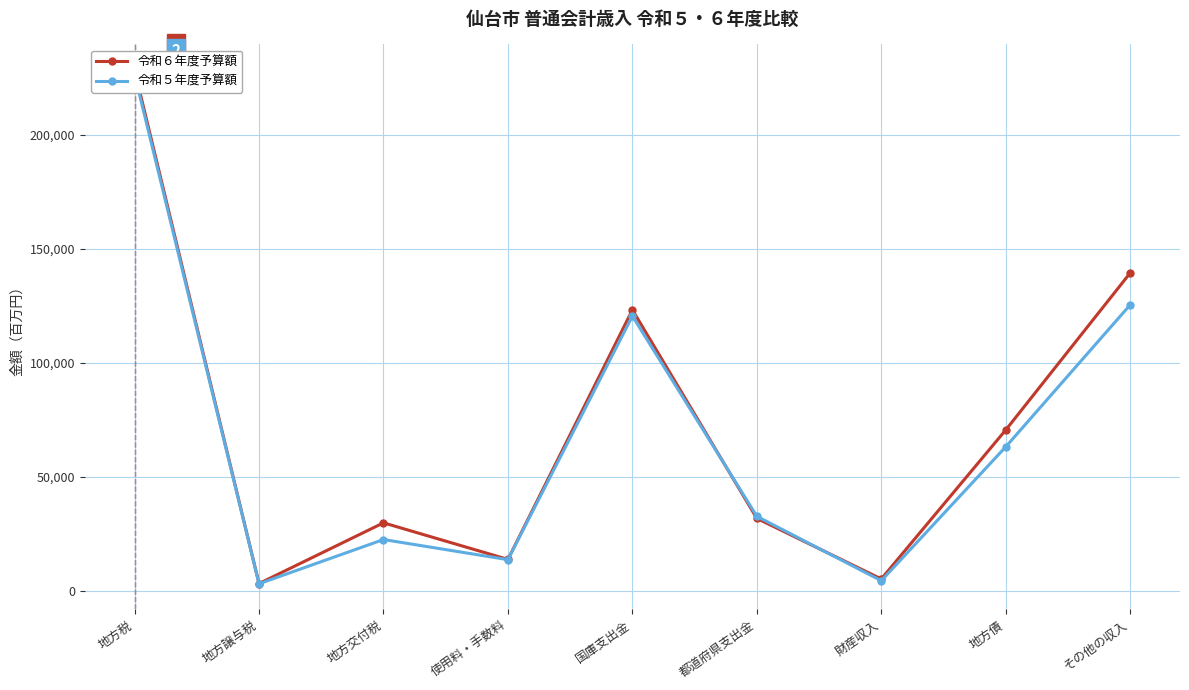

The value of 令和５年度予算額 at 地方債 is 63134. True or false?

True